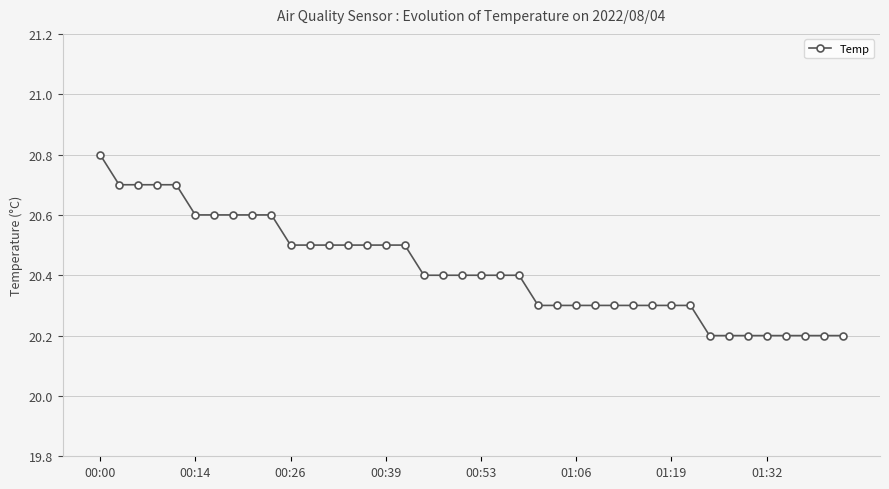

How many distinct data groups are displayed?

1